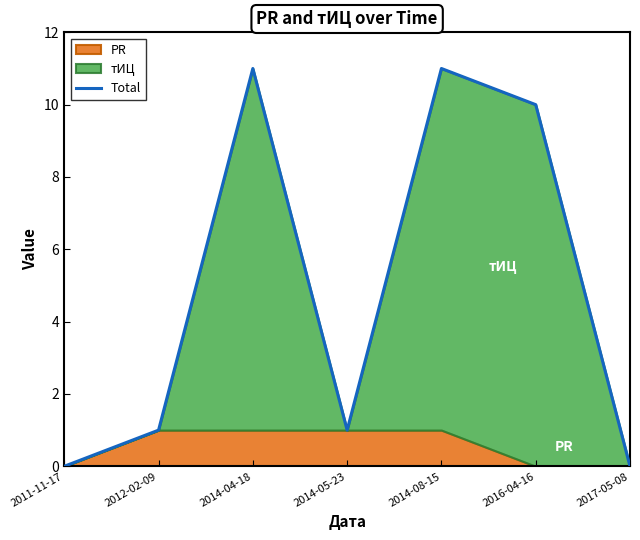

How many points are higher than both their immediate neighbors (excluding endpoints)?

2